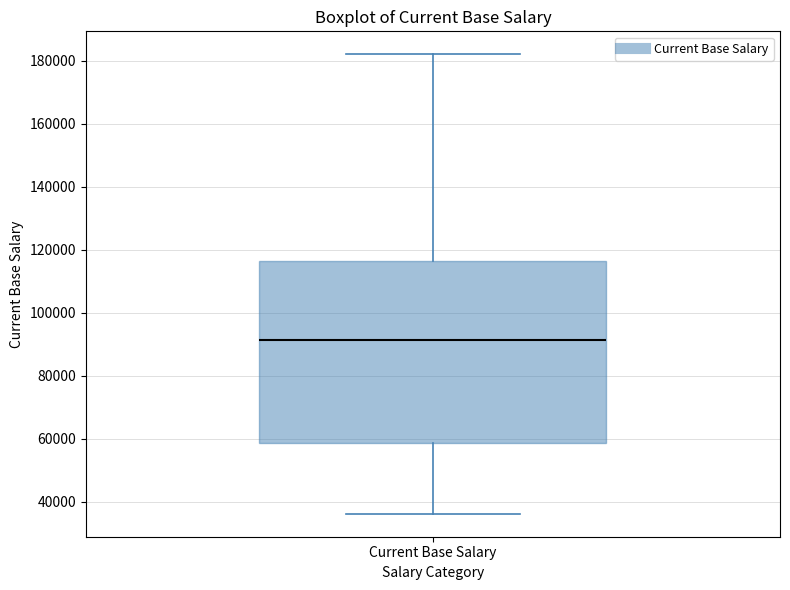

Read this box plot against the y-axis: the position of the median line, the range covered by the box, and the ends of both whiskers. The values are not printed on the chart, so give them approximately, as read against the axis.

median 92000, box 58000 to 116000, whiskers 36000 to 182000